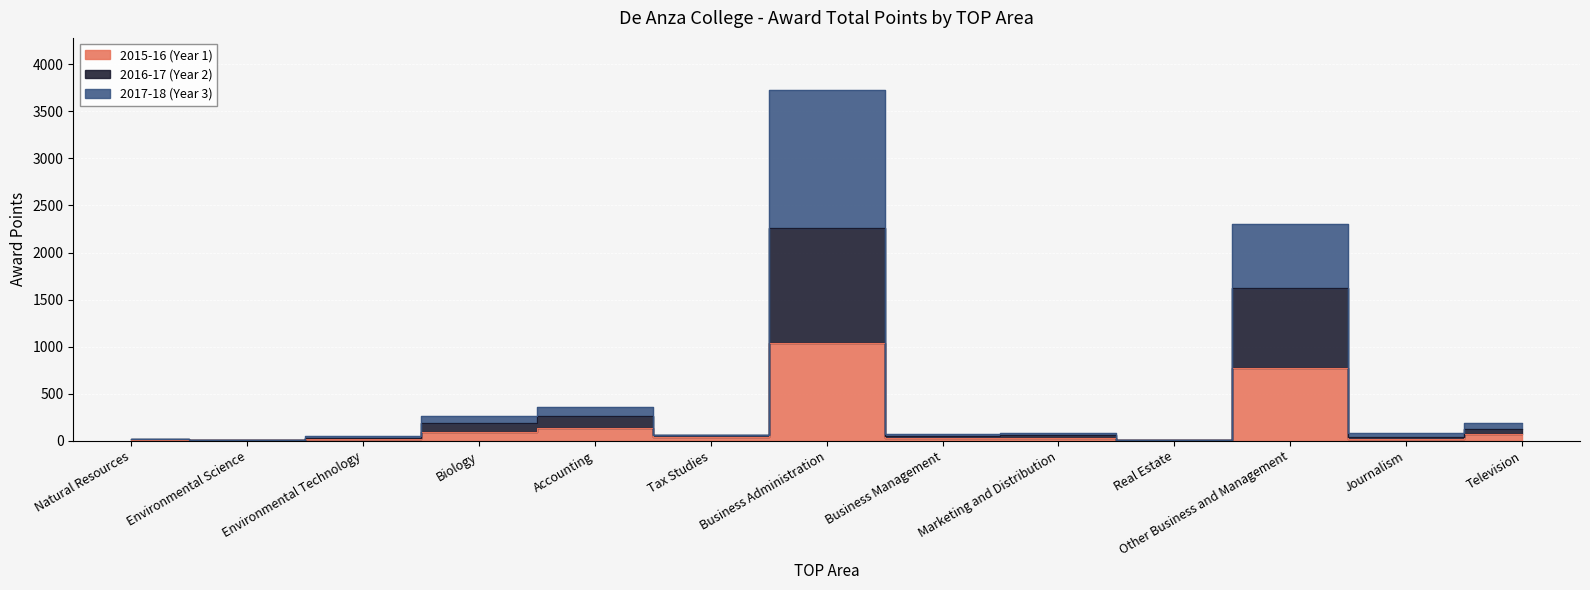

What is the minimum value for 2015-16 (Year 1)?

2